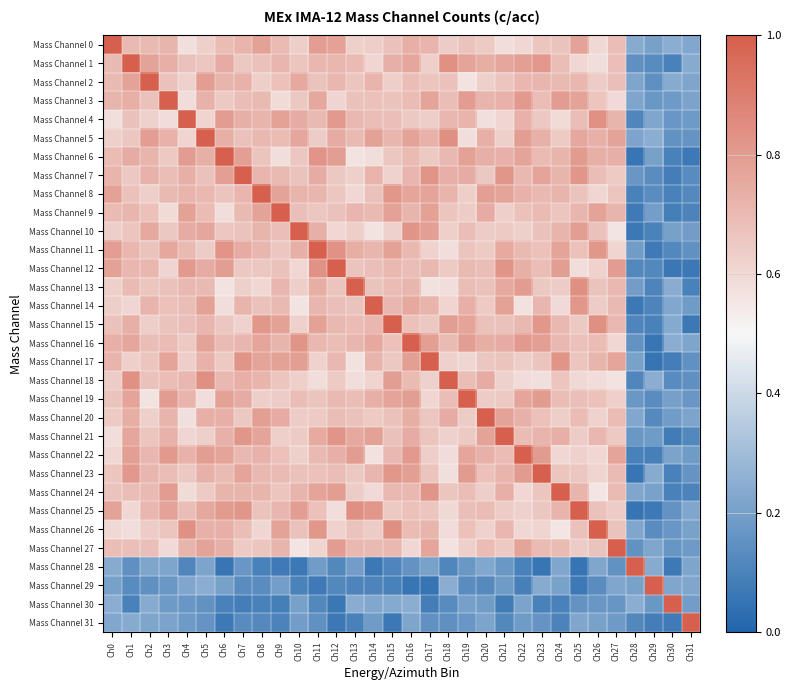

Rank the series at Ch9 from highest to lowest value.

Mass Channel 9, Mass Channel 17, Mass Channel 15, Mass Channel 4, Mass Channel 8, Mass Channel 26, Mass Channel 20, Mass Channel 16, Mass Channel 27, Mass Channel 1, Mass Channel 13, Mass Channel 25, Mass Channel 7, Mass Channel 14, Mass Channel 0, Mass Channel 23, Mass Channel 5, Mass Channel 10, Mass Channel 22, Mass Channel 2, Mass Channel 12, Mass Channel 18, Mass Channel 24, Mass Channel 11, Mass Channel 19, Mass Channel 21, Mass Channel 3, Mass Channel 6, Mass Channel 29, Mass Channel 31, Mass Channel 30, Mass Channel 28